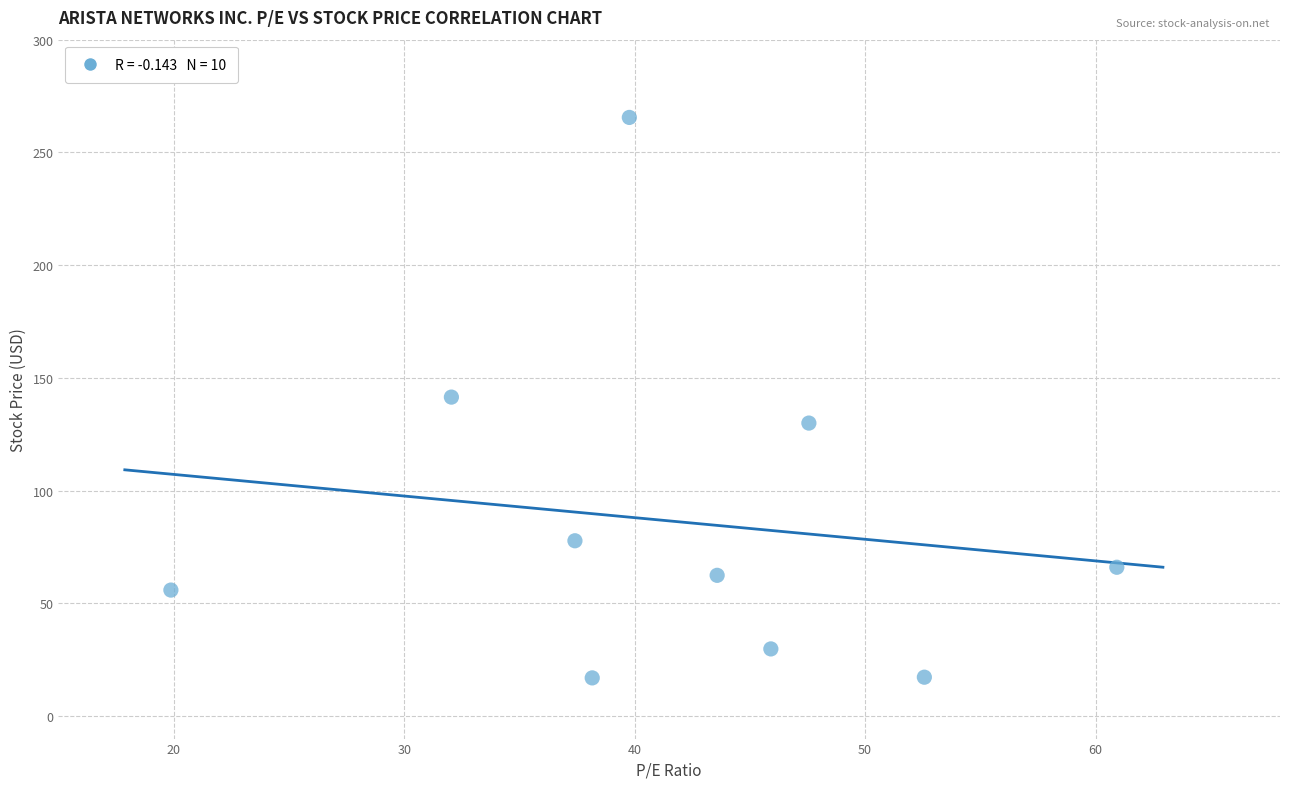

What is the range of Y values (max minus min)?

248.6